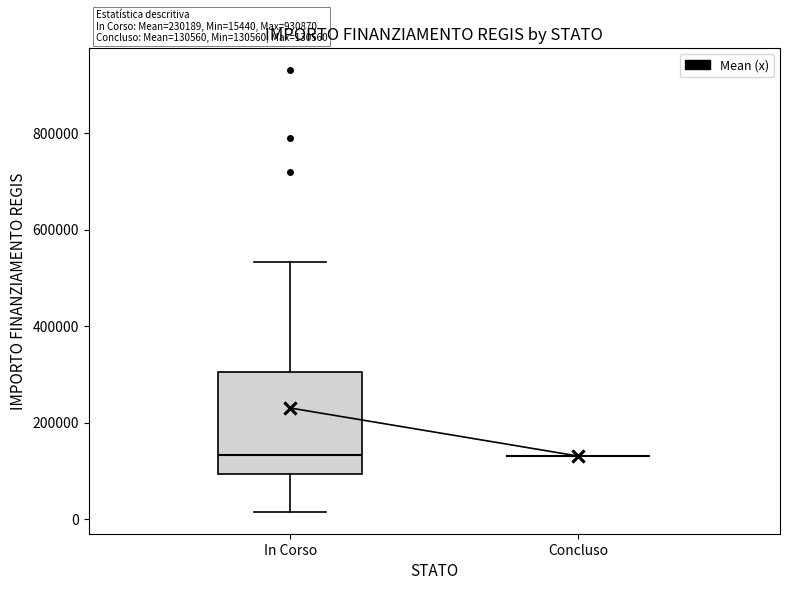

Which box is the tallest, from its lower edge to its upper edge?

In Corso